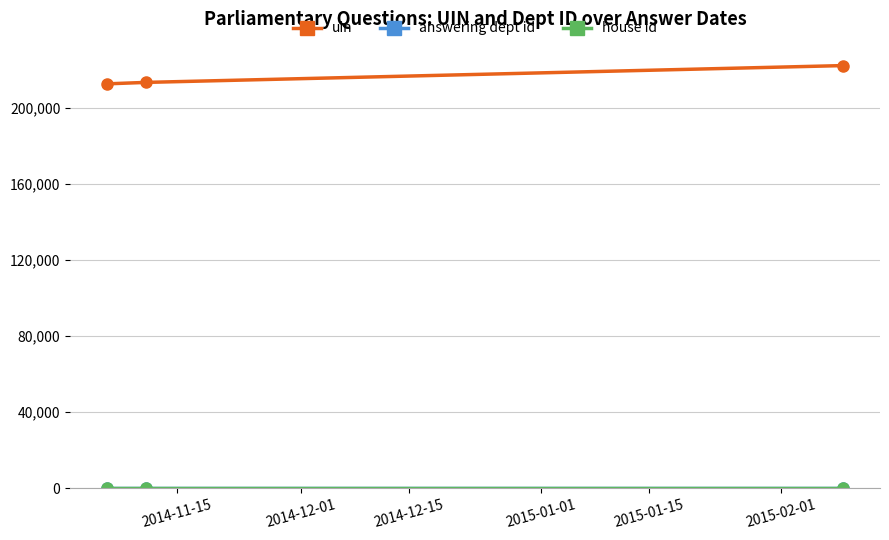

What is the maximum value shown in the chart?

222359